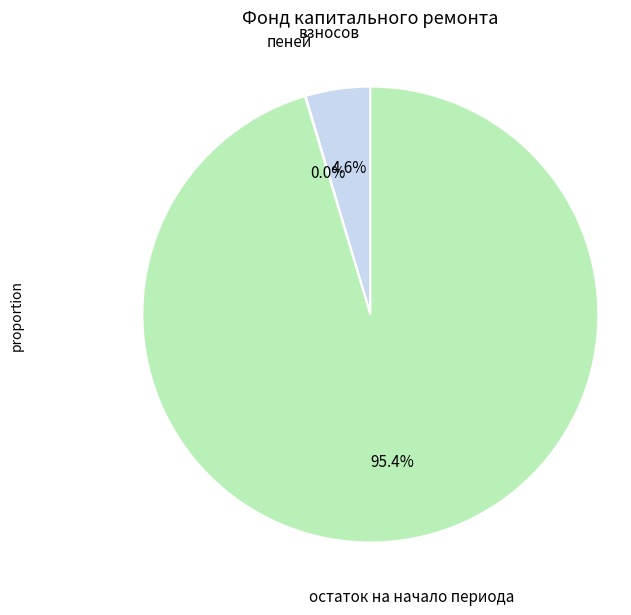

What percentage is NOT represented by взносов?

95.4%